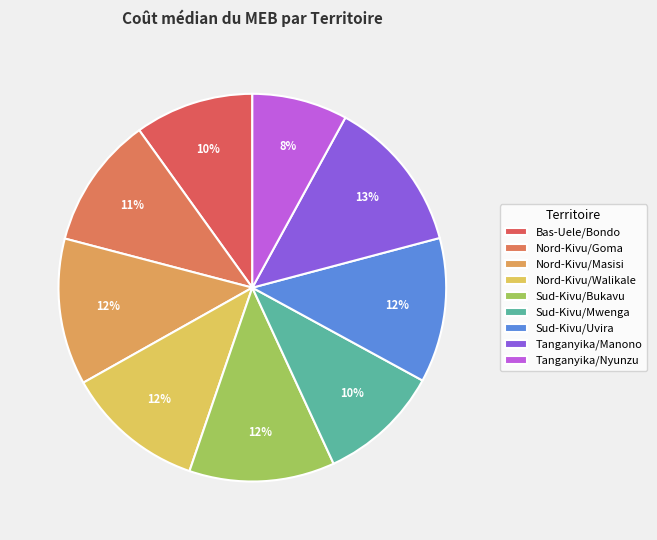

Rank the categories by value from highest to lowest.

Tanganyika/Manono, Nord-Kivu/Masisi, Sud-Kivu/Bukavu, Sud-Kivu/Uvira, Nord-Kivu/Walikale, Nord-Kivu/Goma, Sud-Kivu/Mwenga, Bas-Uele/Bondo, Tanganyika/Nyunzu